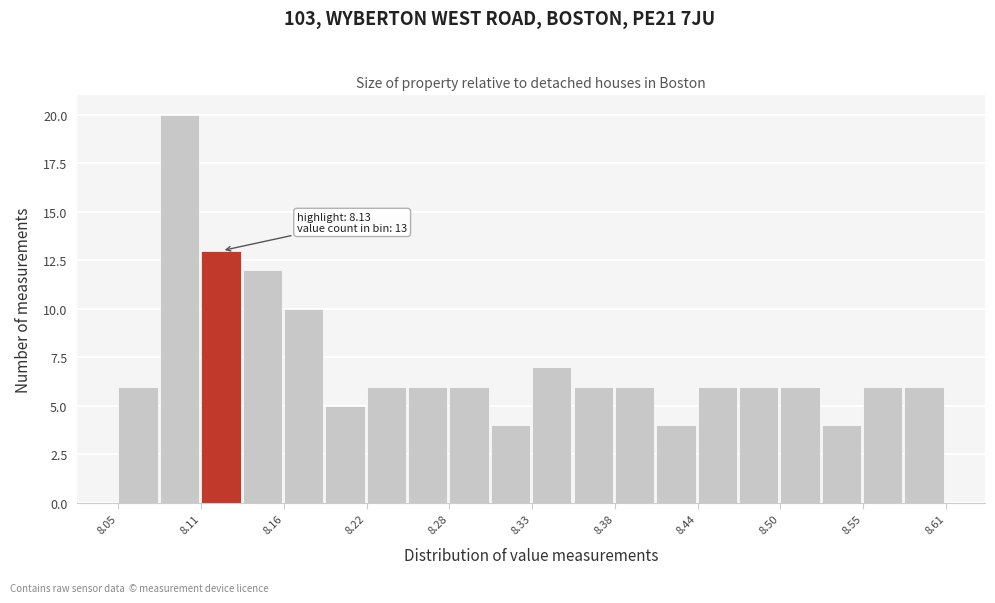

Read against the x-axis, roughly where is the centre of the tallest bar?

8.10